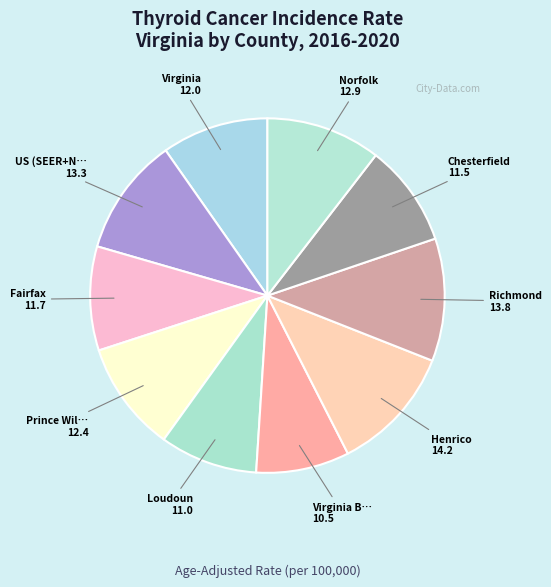

How many slices are in this pie chart?

10